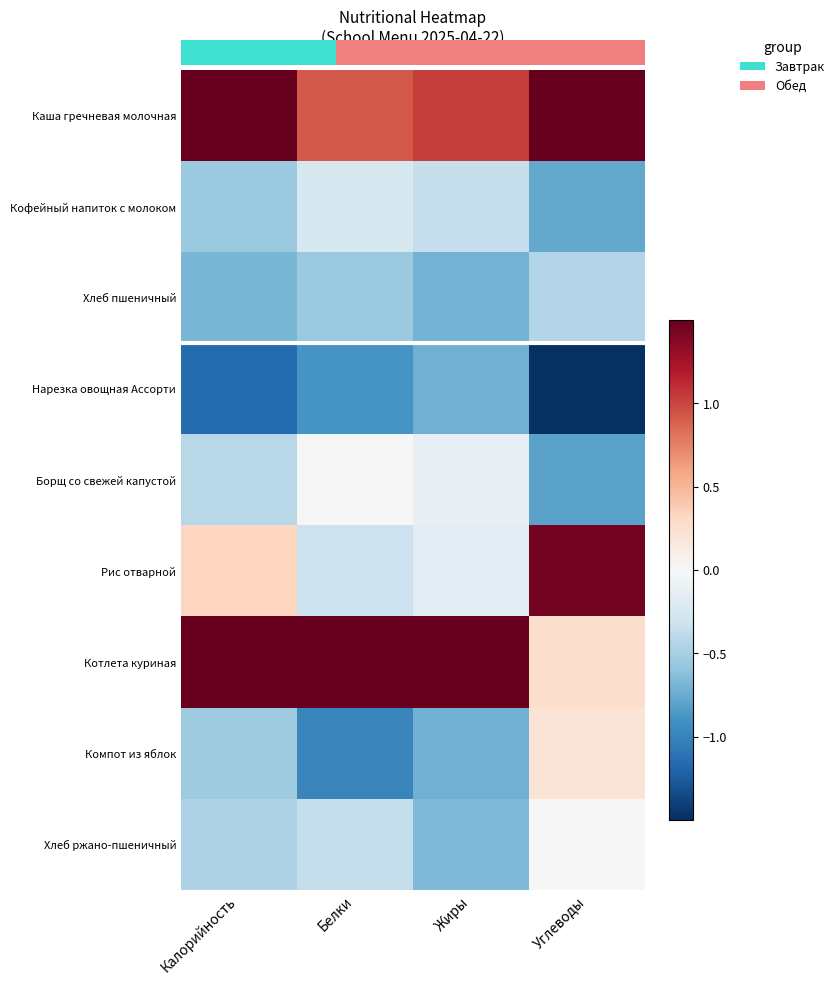

Which series has the largest total across all categories?

Каша гречневая молочная